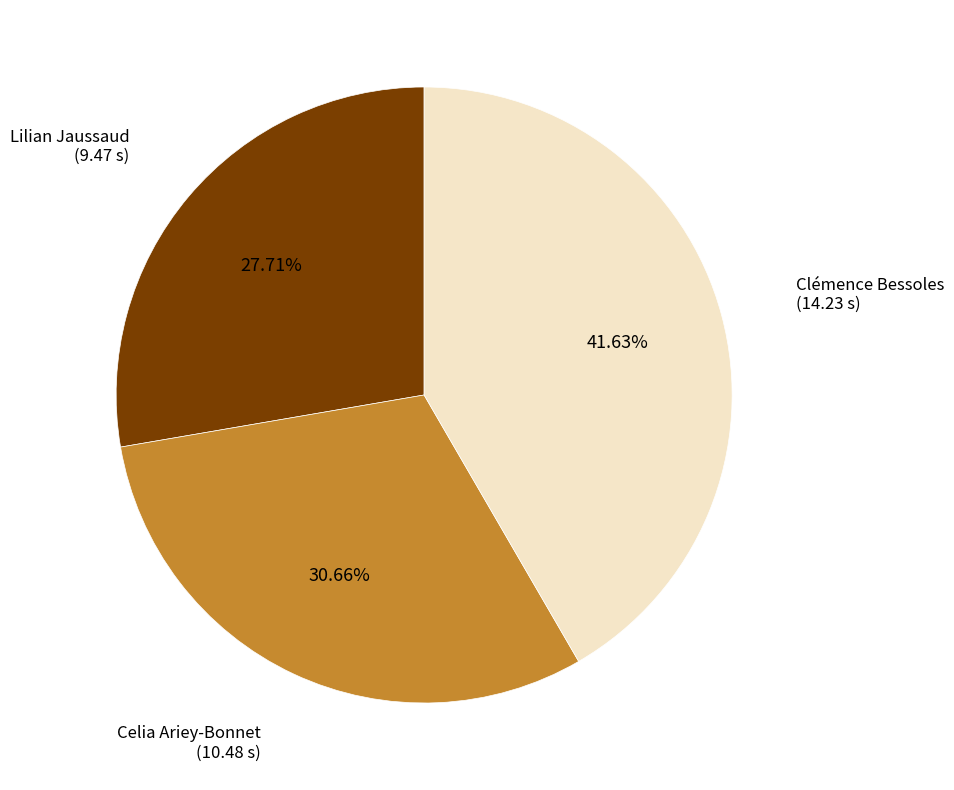

Which category has the smallest portion of the pie?

Lilian Jaussaud